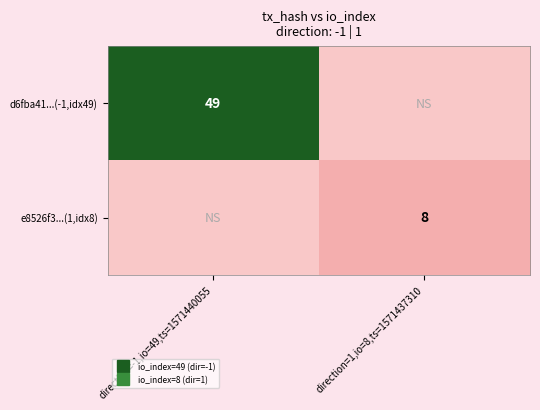

At which category is the sum across all series the highest?

direction=-1,io=49,ts=1571440055